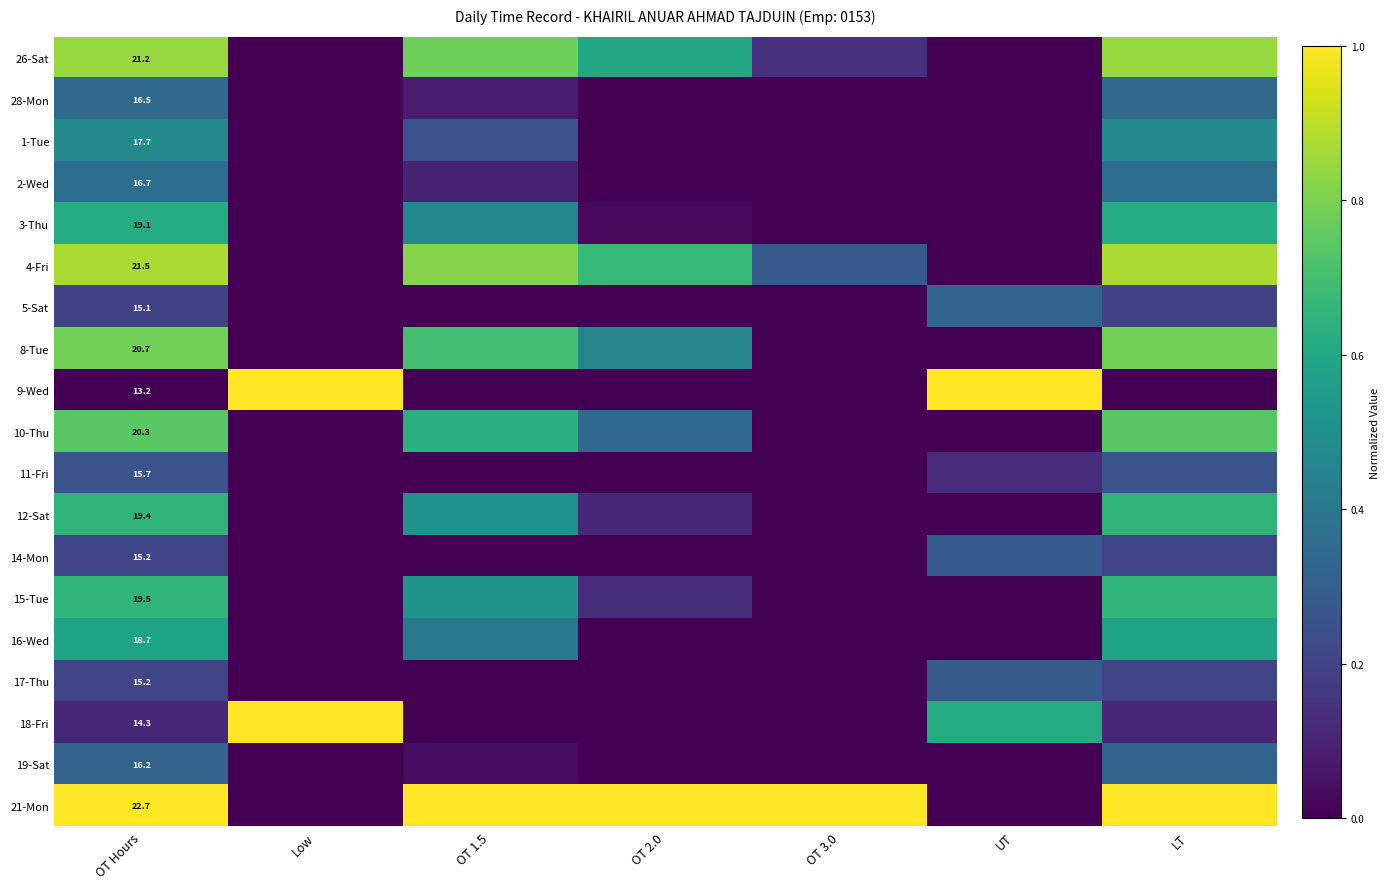

The value of 18-Fri at UT is 0.9. True or false?

False